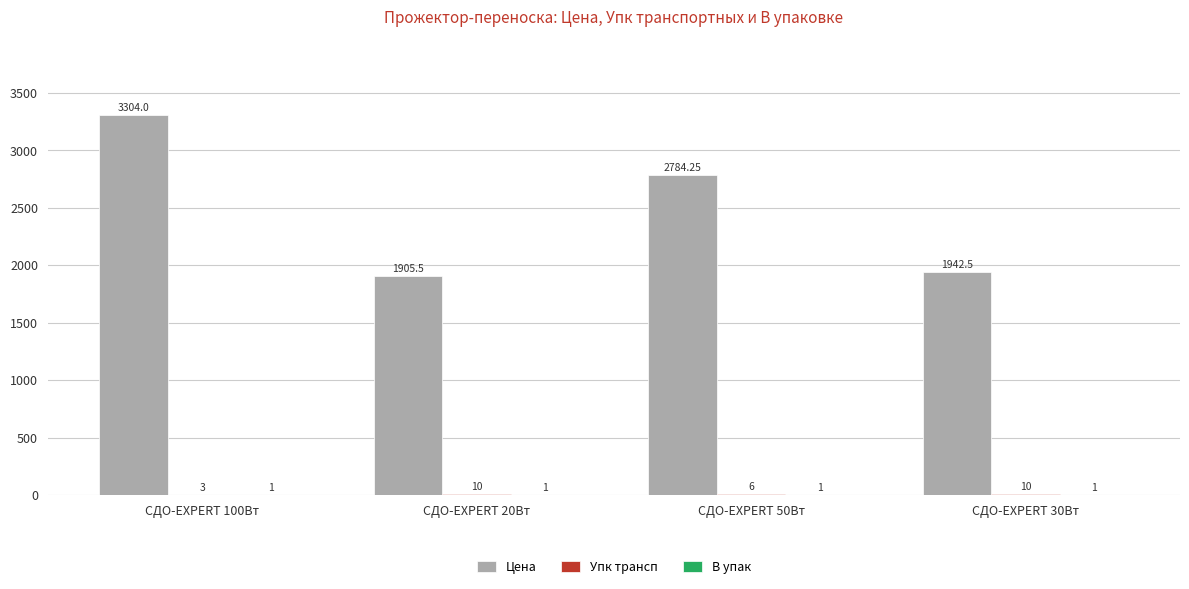

What is the total value across all series at СДО-EXPERT 100Вт?

3308.0